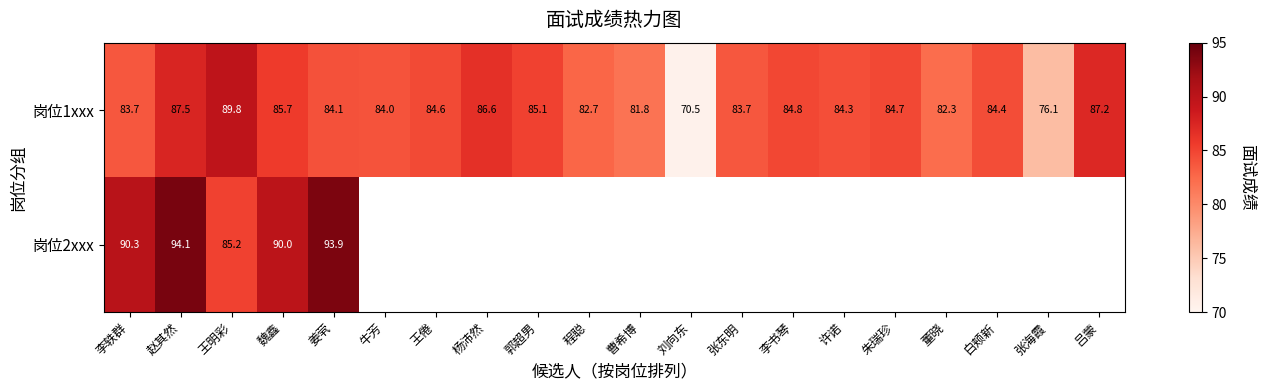

At which category is the sum across all series the highest?

赵其然